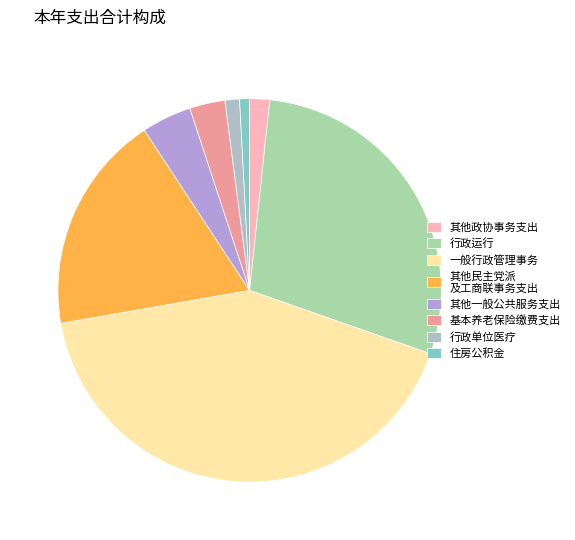

Is there a majority slice in this chart?

No